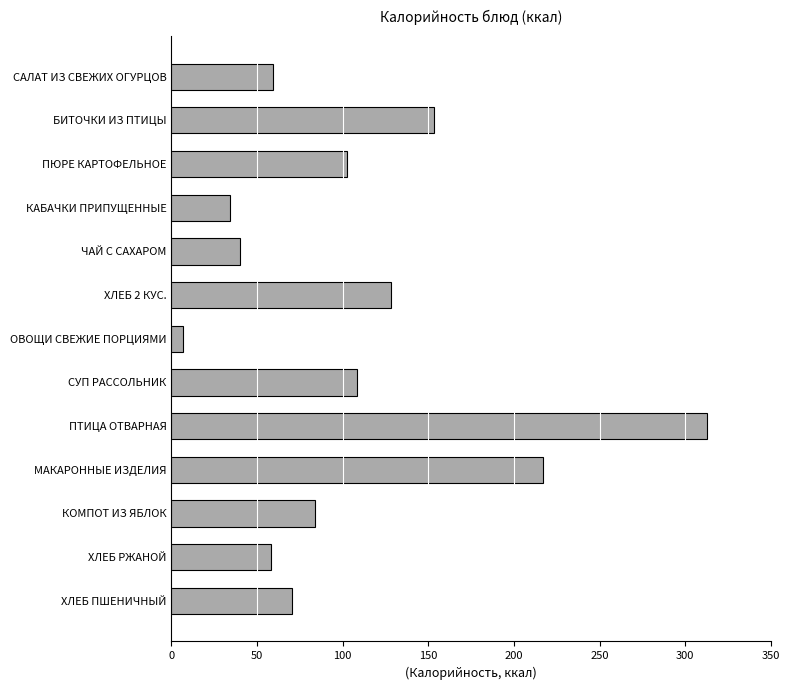

What is the ratio of the value at СУП РАССОЛЬНИК to the value at ХЛЕБ РЖАНОЙ?

1.9